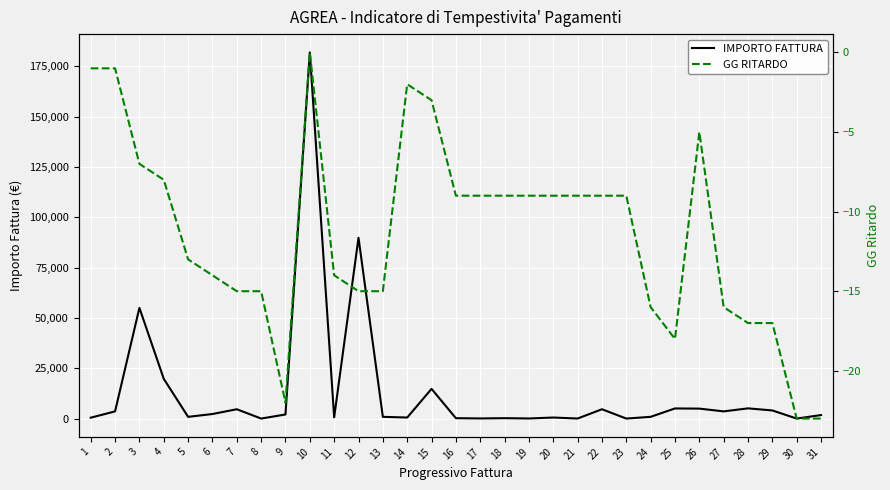

What is the value of the IMPORTO FATTURA point at the 21st from the left?

49.4